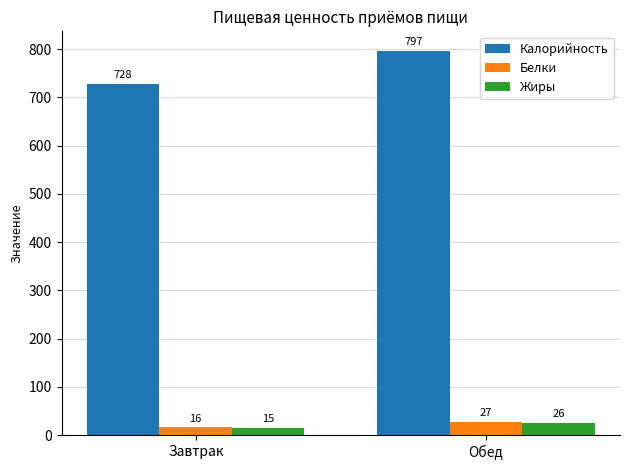

The value of Калорийность at Завтрак is 507. True or false?

False